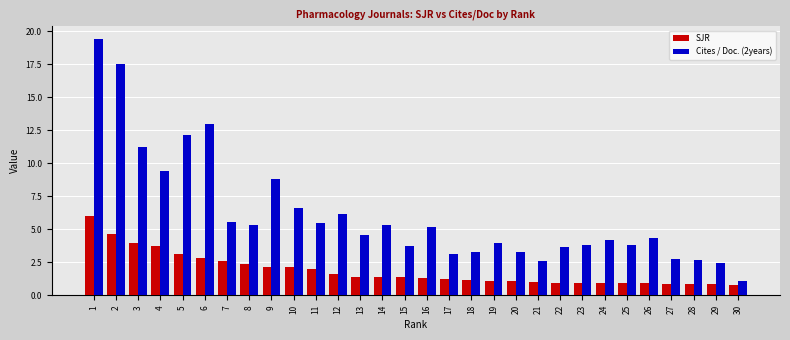

True or false: SJR has a value of 3.7 at 9.

False